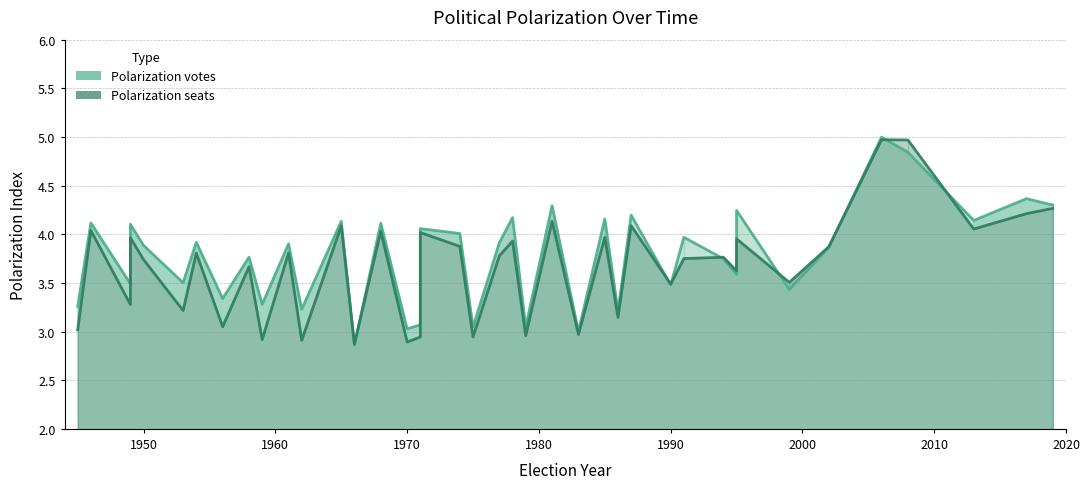

Count the number of data series in this chart.

2